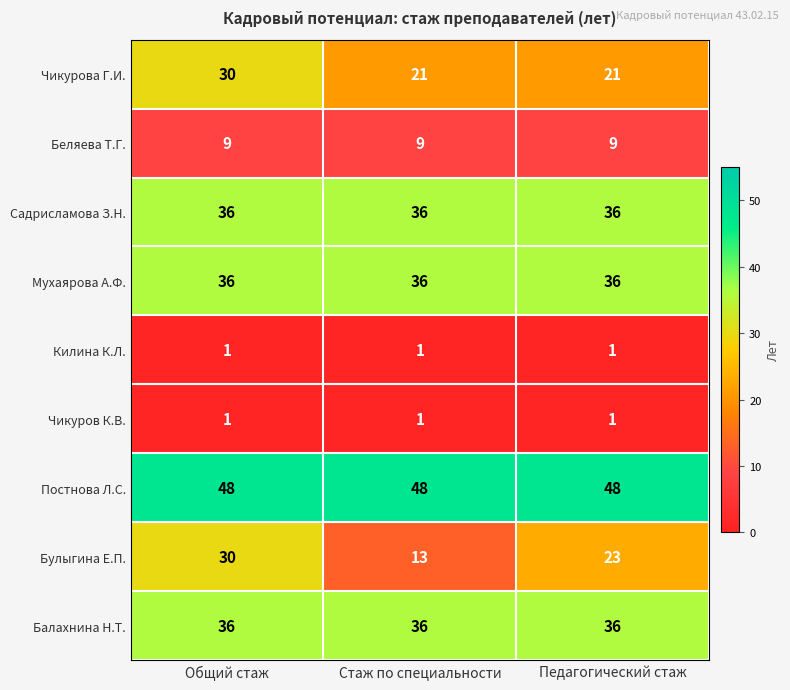

What is the highest value of the Садрисламова З.Н. series?

36